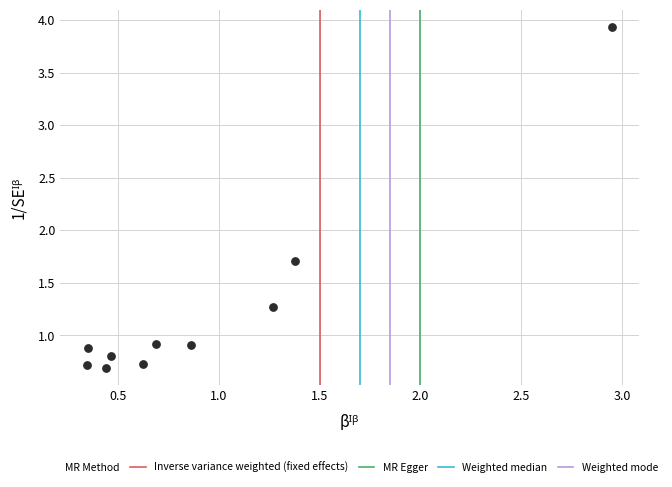

What Y value in the scatter plot is closest to 2?

1.7